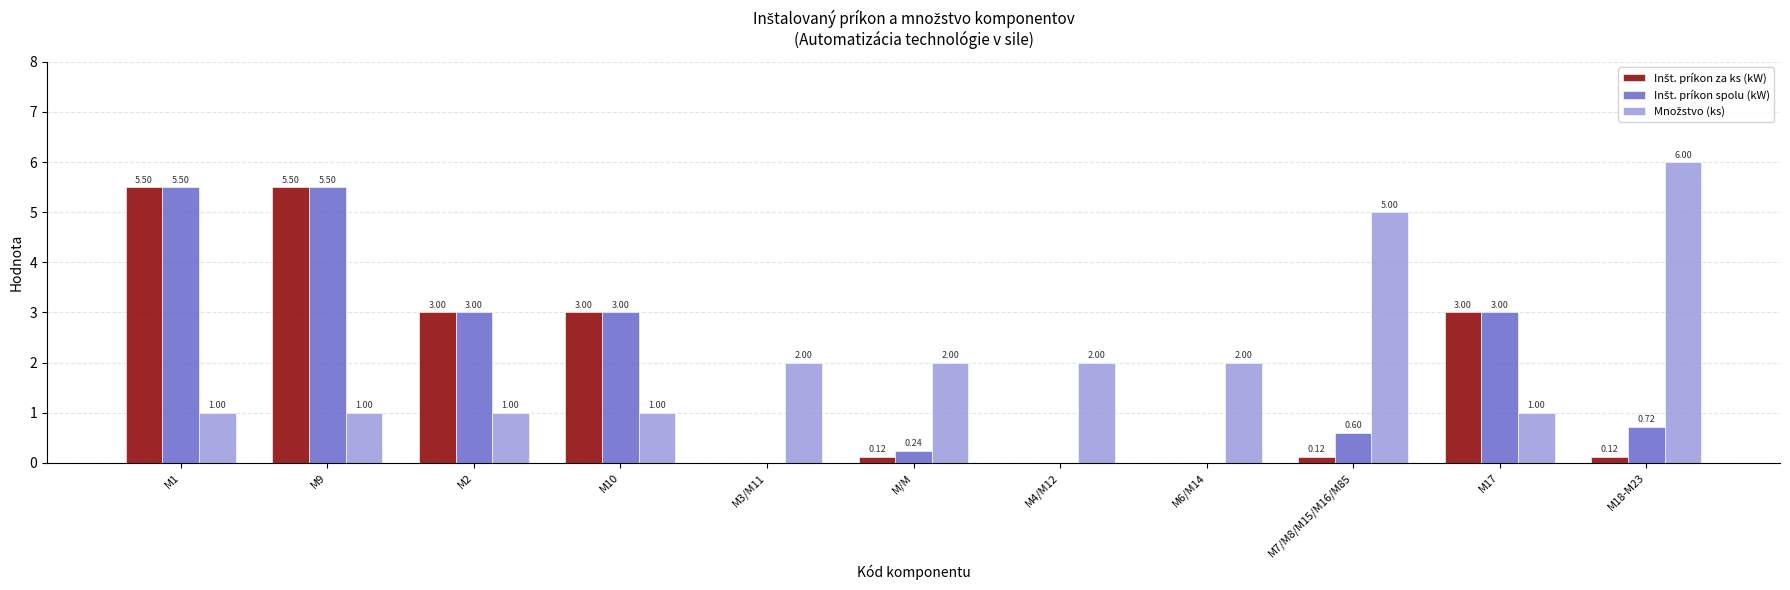

Is it true that Inšt. príkon za ks (kW) equals 2.1 at M2?

False